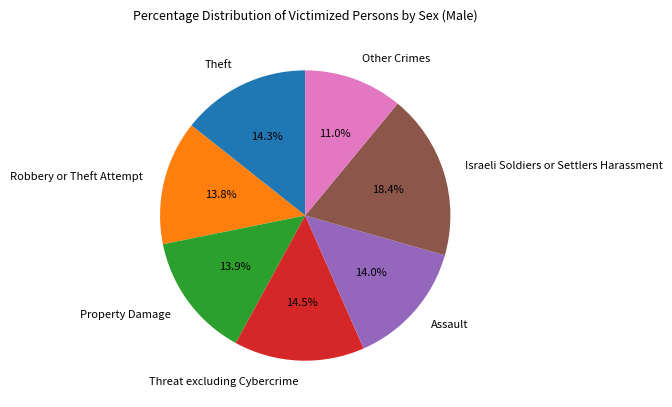

What percentage do Threat excluding Cybercrime and Other Crimes together represent?

25.5%